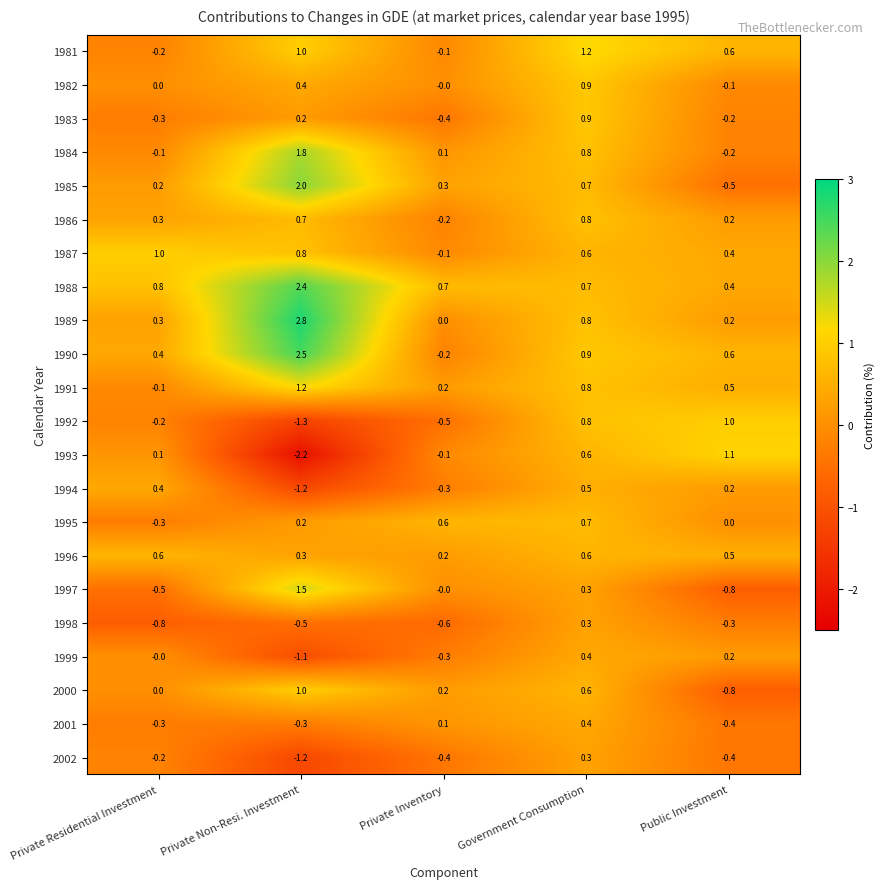

Which series has the largest range (max minus min)?

1993